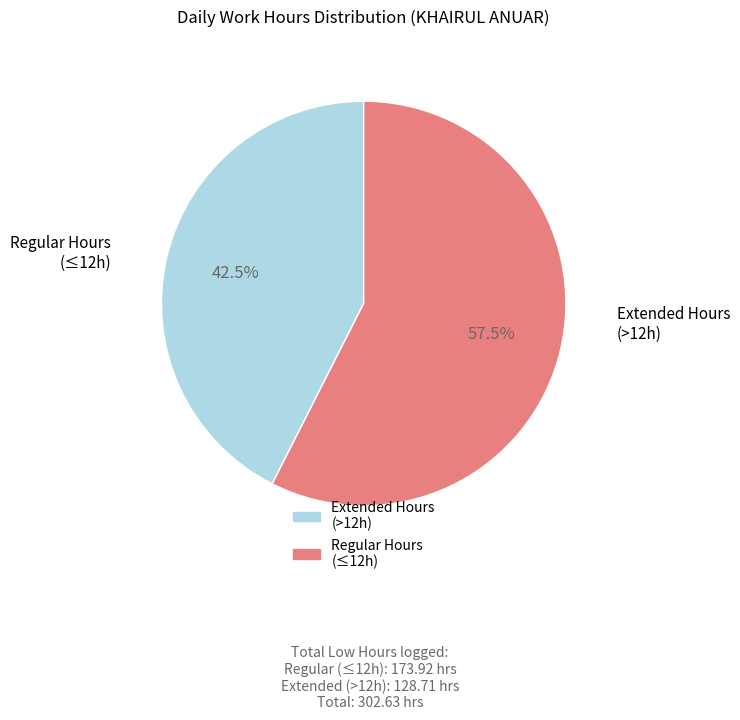

Is there any slice that represents more than half of the pie?

Yes